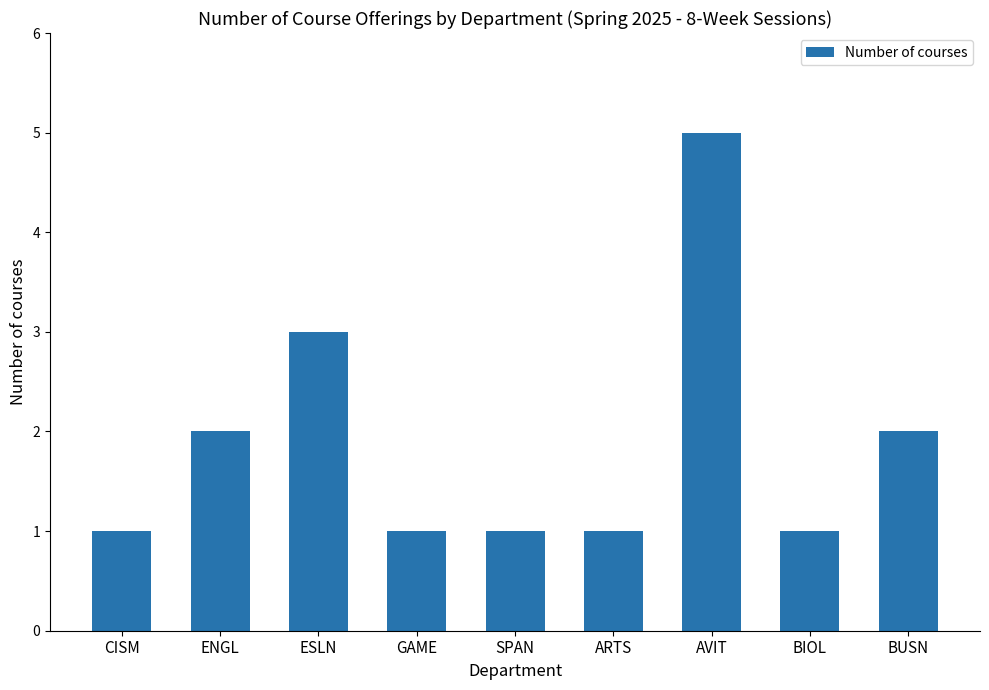

The chart shows a value of 1 at ESLN. True or false?

False